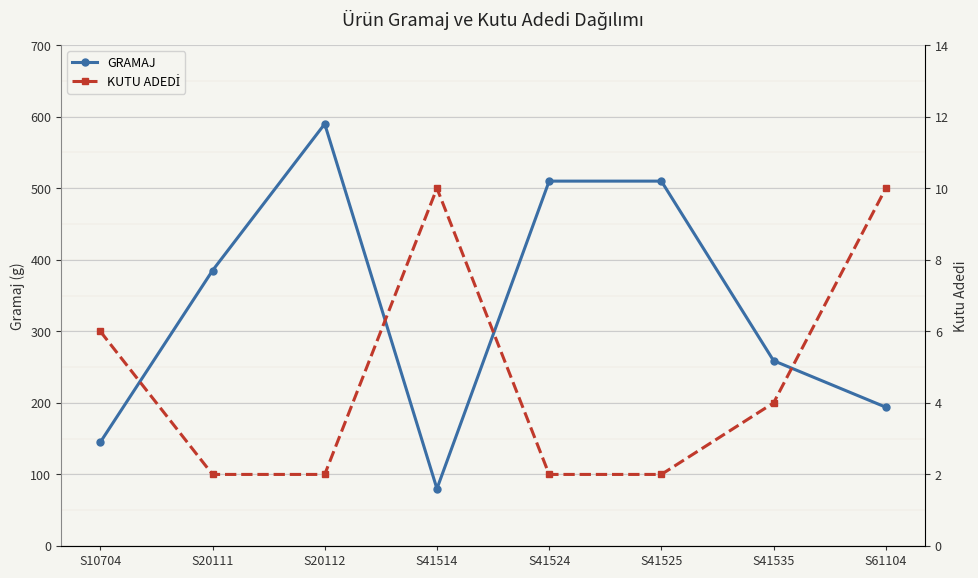

At S20112, list the series in order from smallest to largest.

KUTU ADEDİ, GRAMAJ